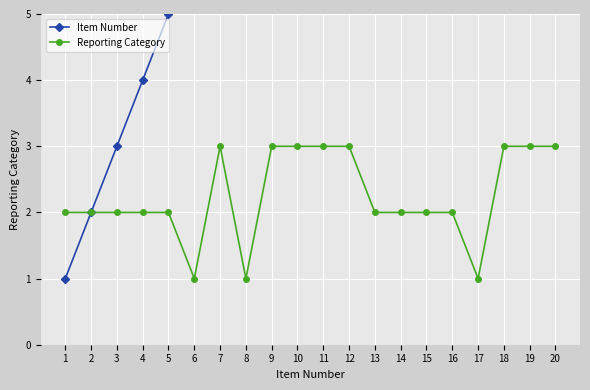

What is the spread (max minus min) of values at 3?

1